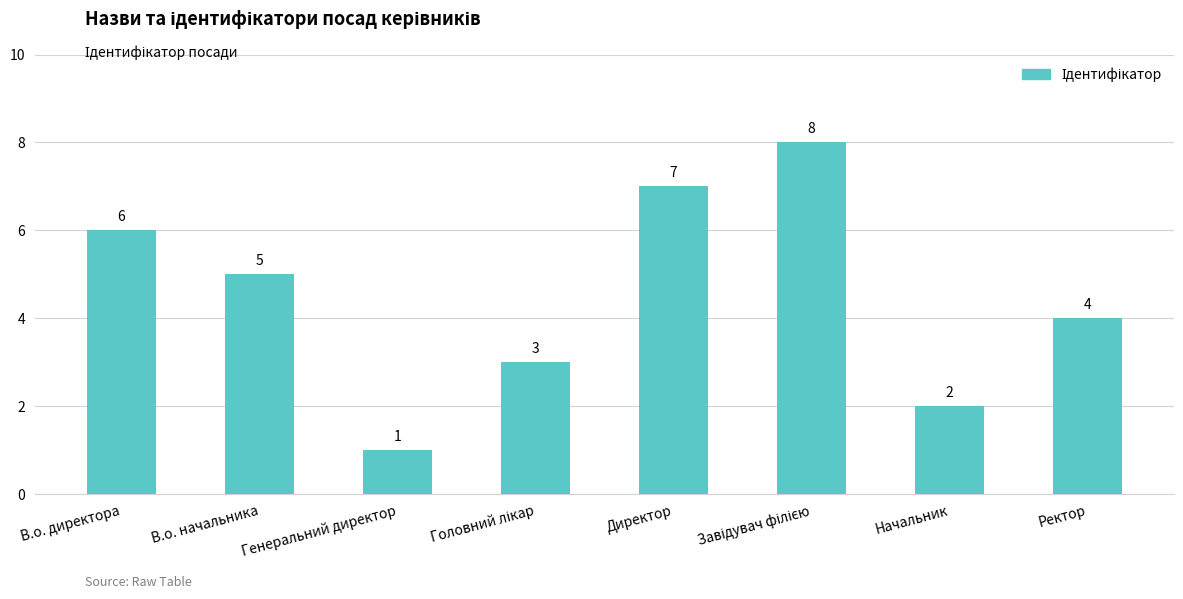

What is the difference between the second highest and minimum values?

6